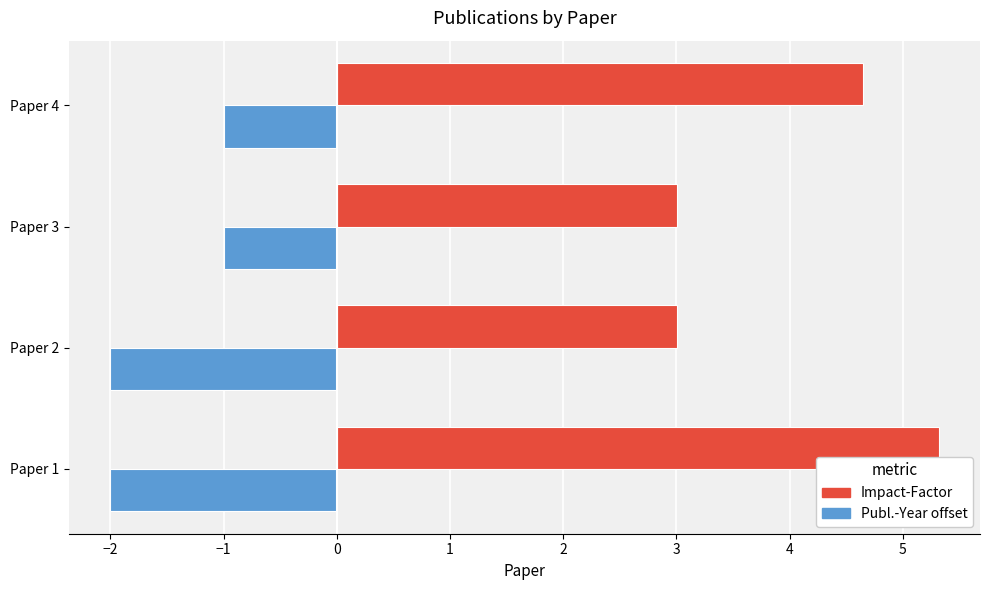

What is the total value across all series at Paper 4?

3.7